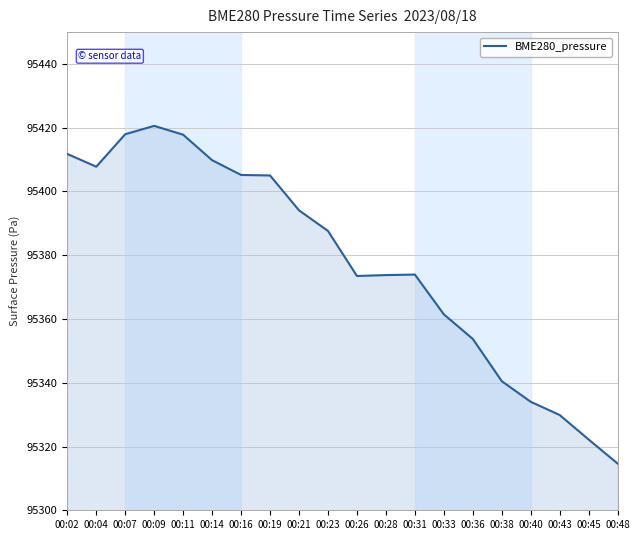

How many values exceed 95387?

10